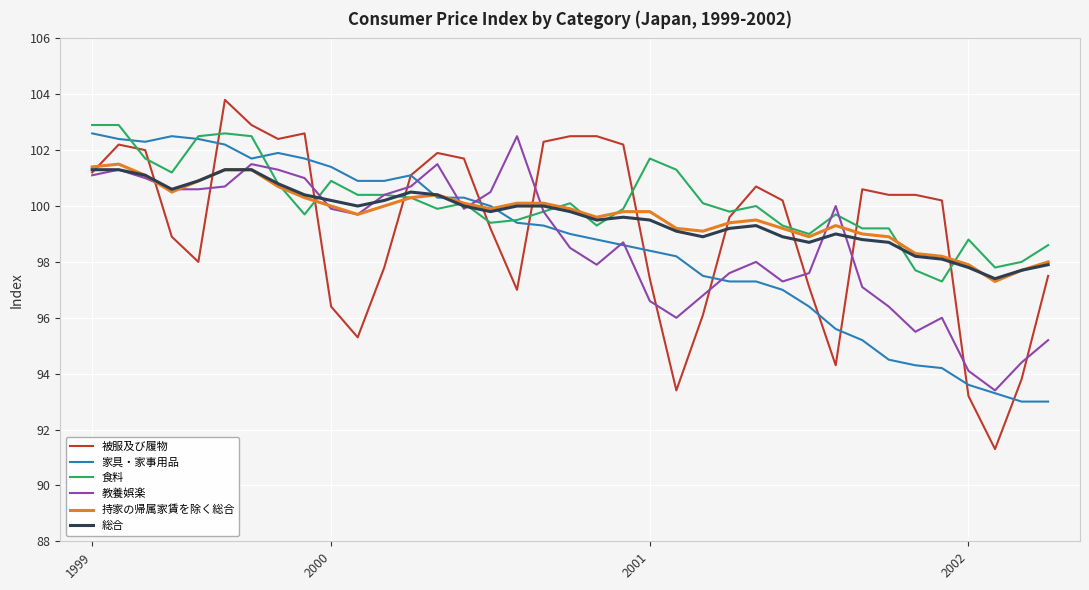

What is the sum of all 持家の帰属家賃を除く総合 values?

3688.6